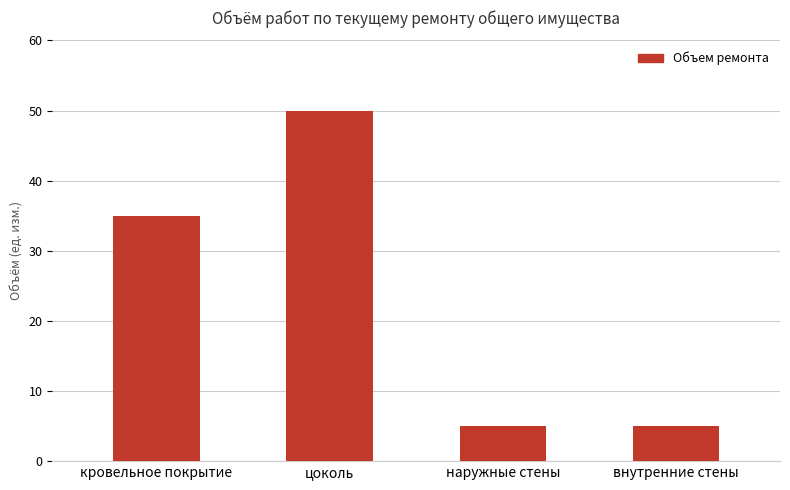

Which label corresponds to the largest value in the chart?

цоколь